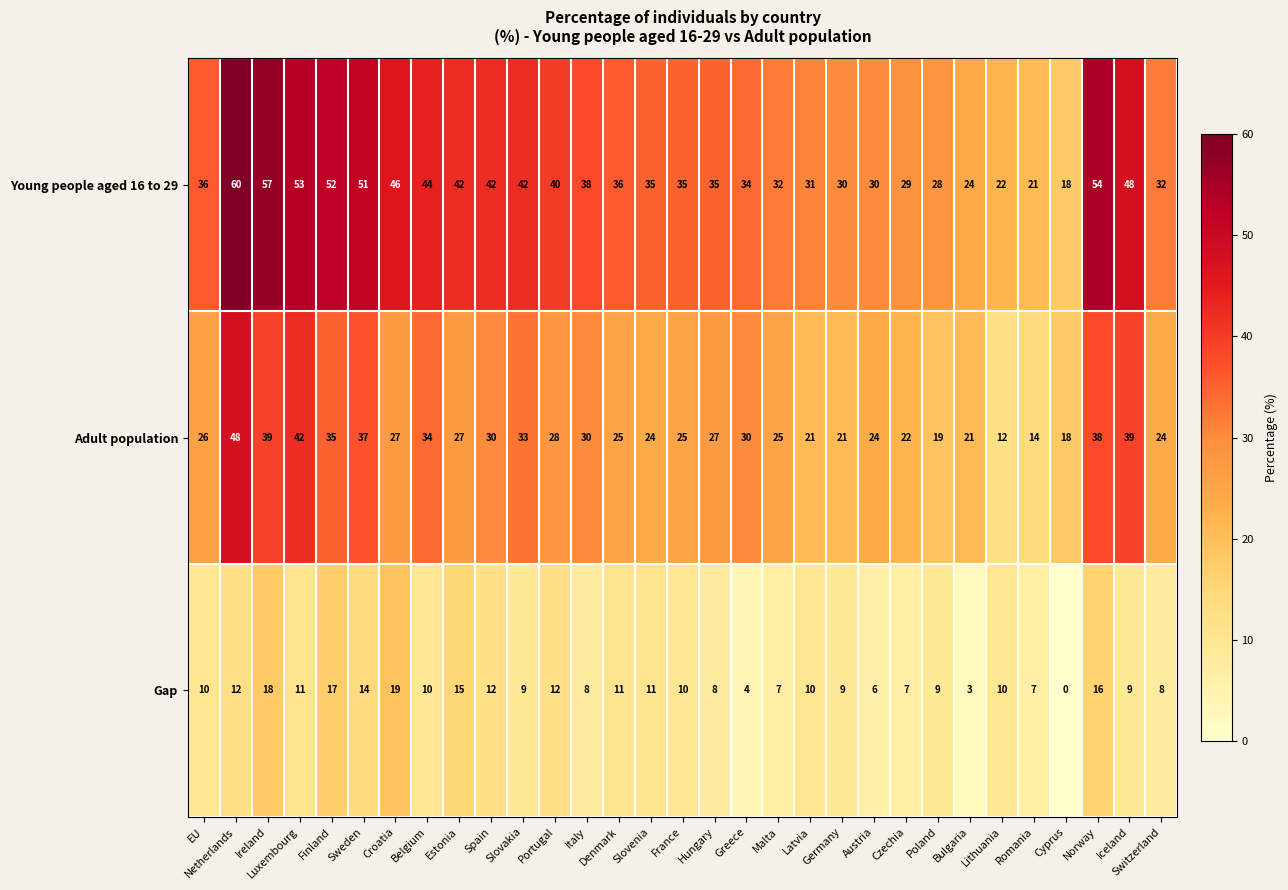

What is the total value across all series at Netherlands?

120